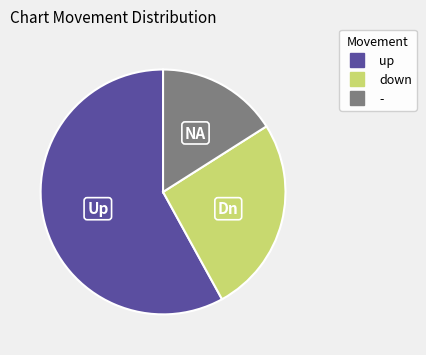

Between up and -, which is larger?

up